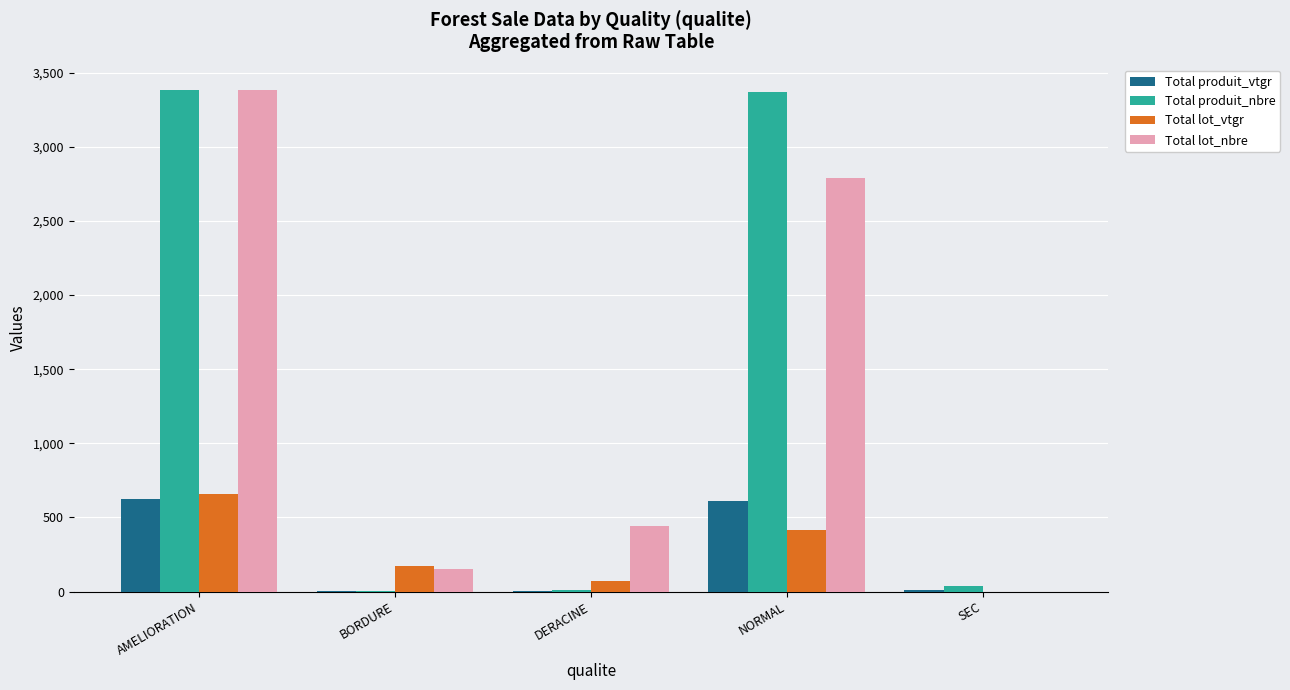

What is the sum of all Total produit_vtgr values?

1253.8